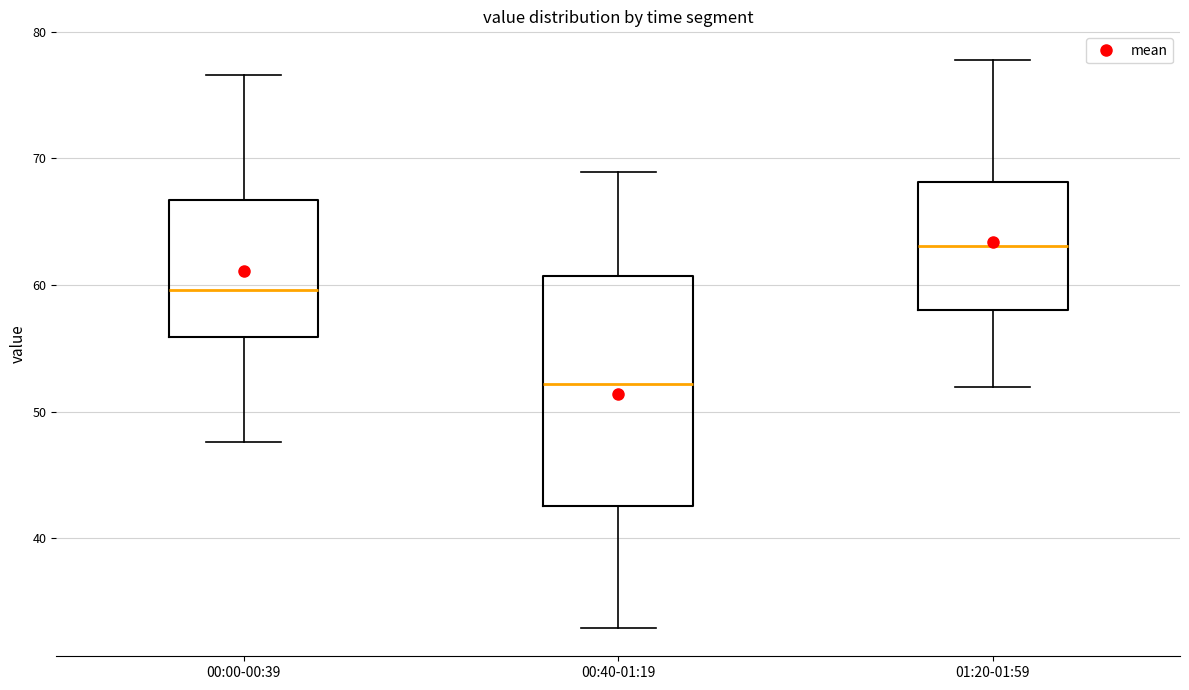

Reading left to right, read every box against the y-axis: the position of its median line, the range the box covers, and the ends of its whiskers. The values are not printed on the chart, so give them approximately, as read against the axis.

00:00-00:39: median 60, box 56 to 67, whiskers 48 to 77
00:40-01:19: median 52, box 43 to 61, whiskers 33 to 69
01:20-01:59: median 63, box 58 to 68, whiskers 52 to 78